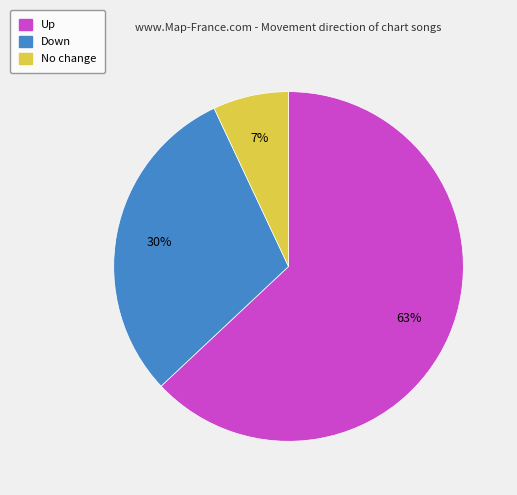

Is there a majority slice in this chart?

Yes